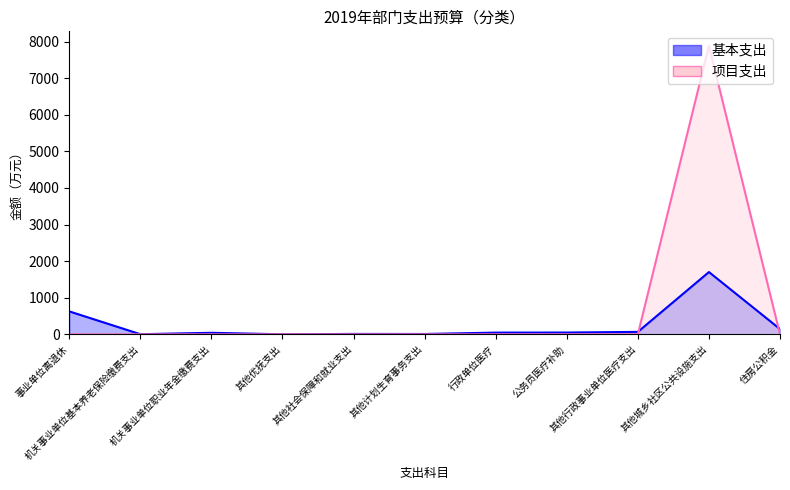

Which label corresponds to the smallest value in the chart?

事业单位离退休